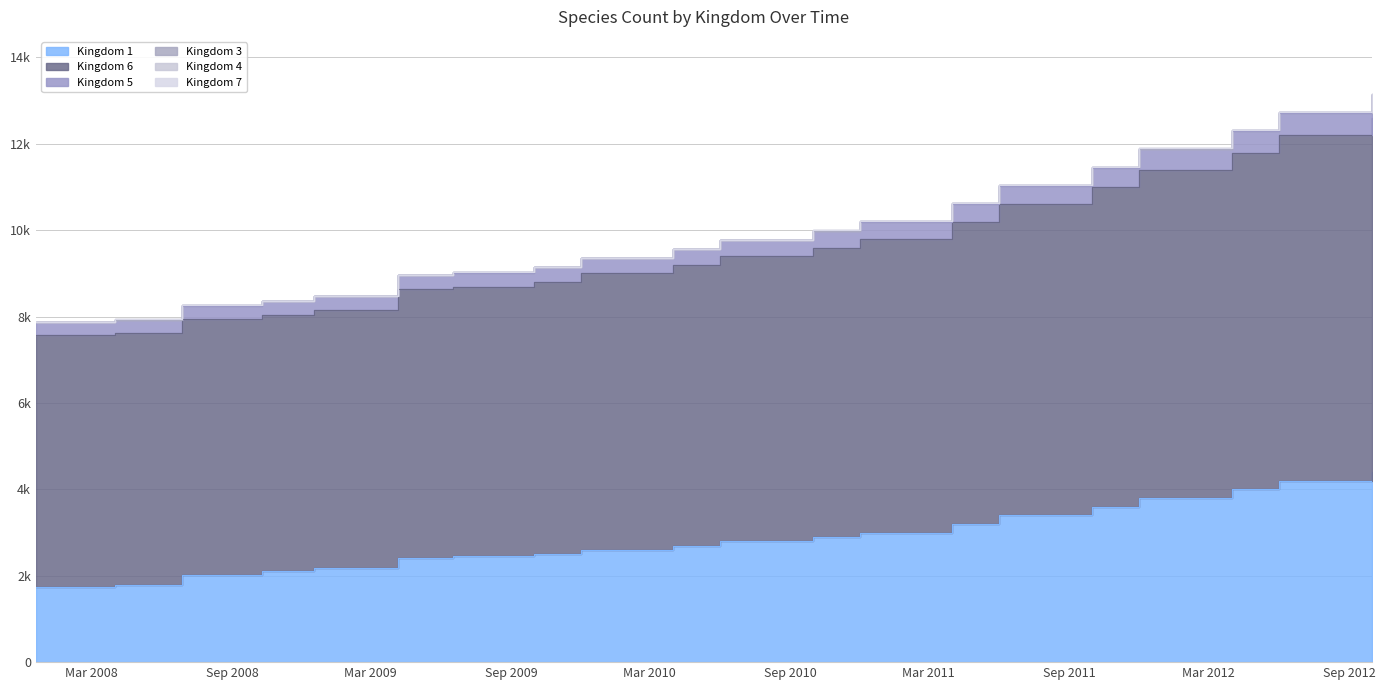

What is the maximum value shown in the chart?

13160